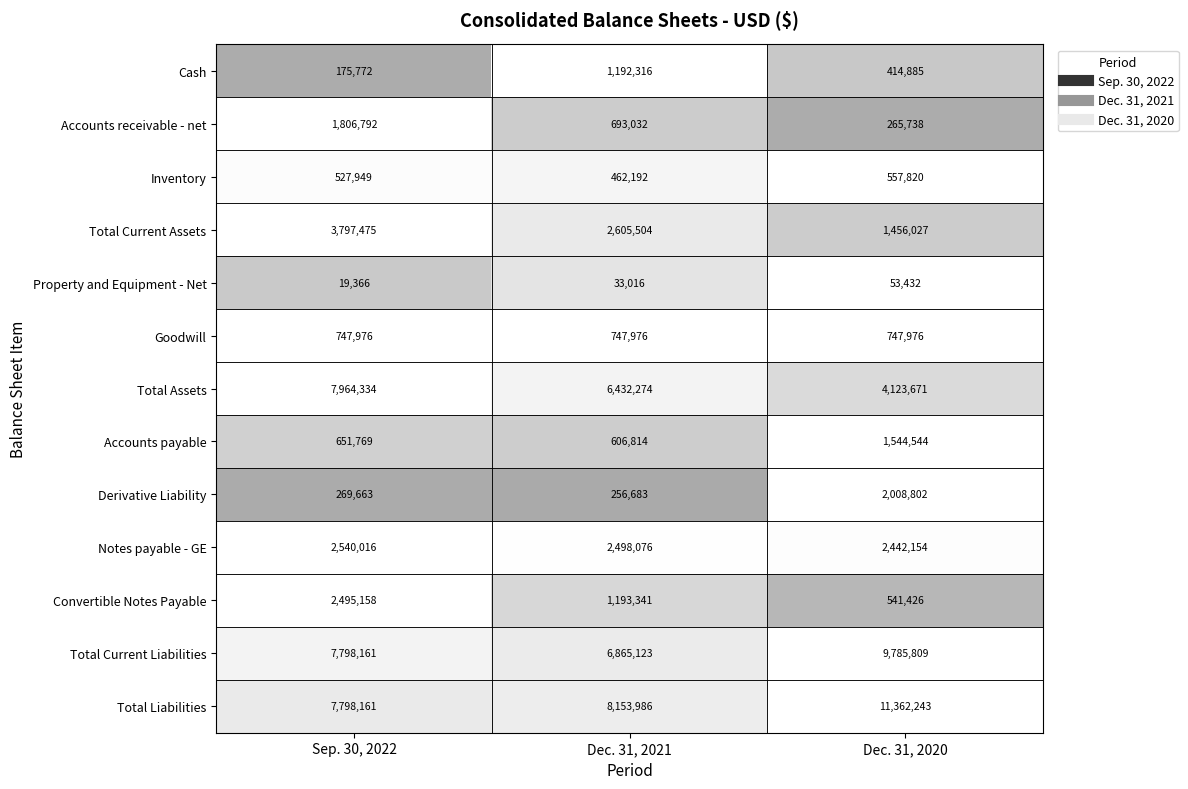

Read the Total Current Liabilities value at Dec. 31, 2021.

6865123